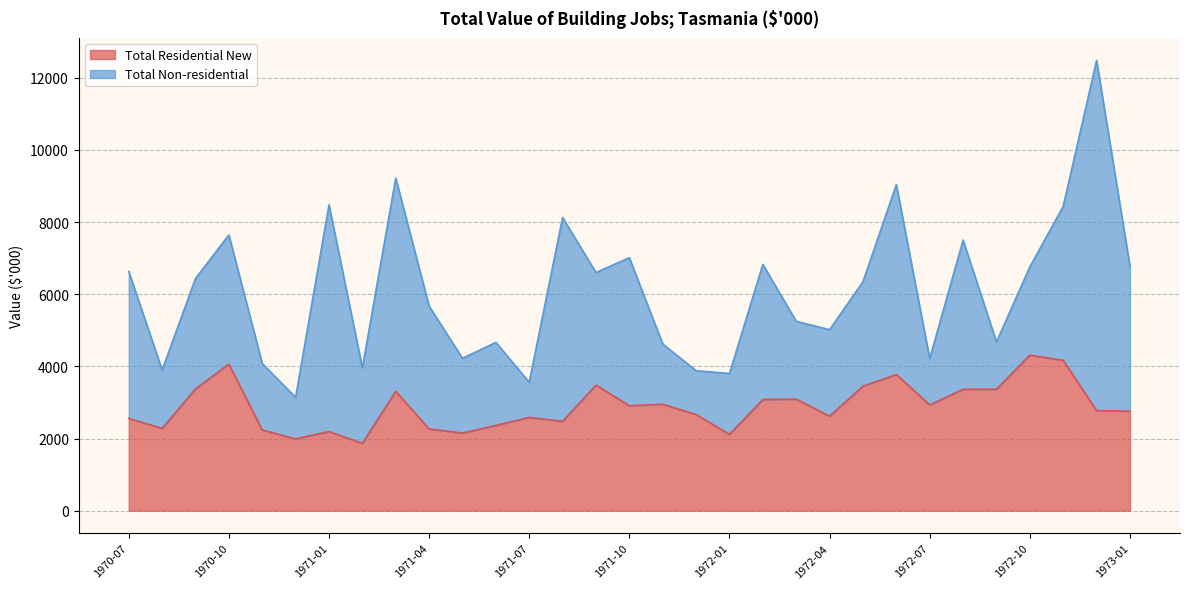

How many data points are less than 2775?

15